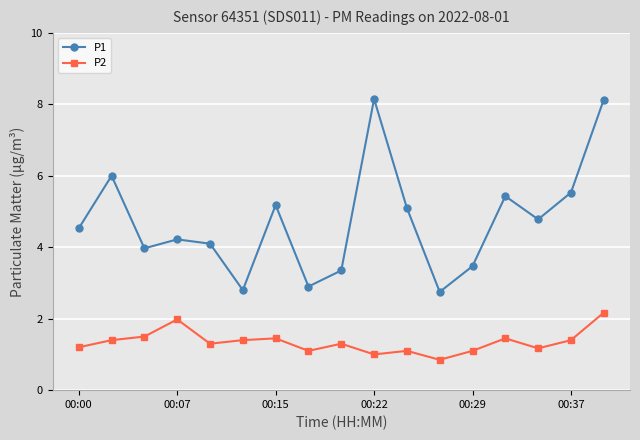

What are all the series names shown in the legend?

P1, P2